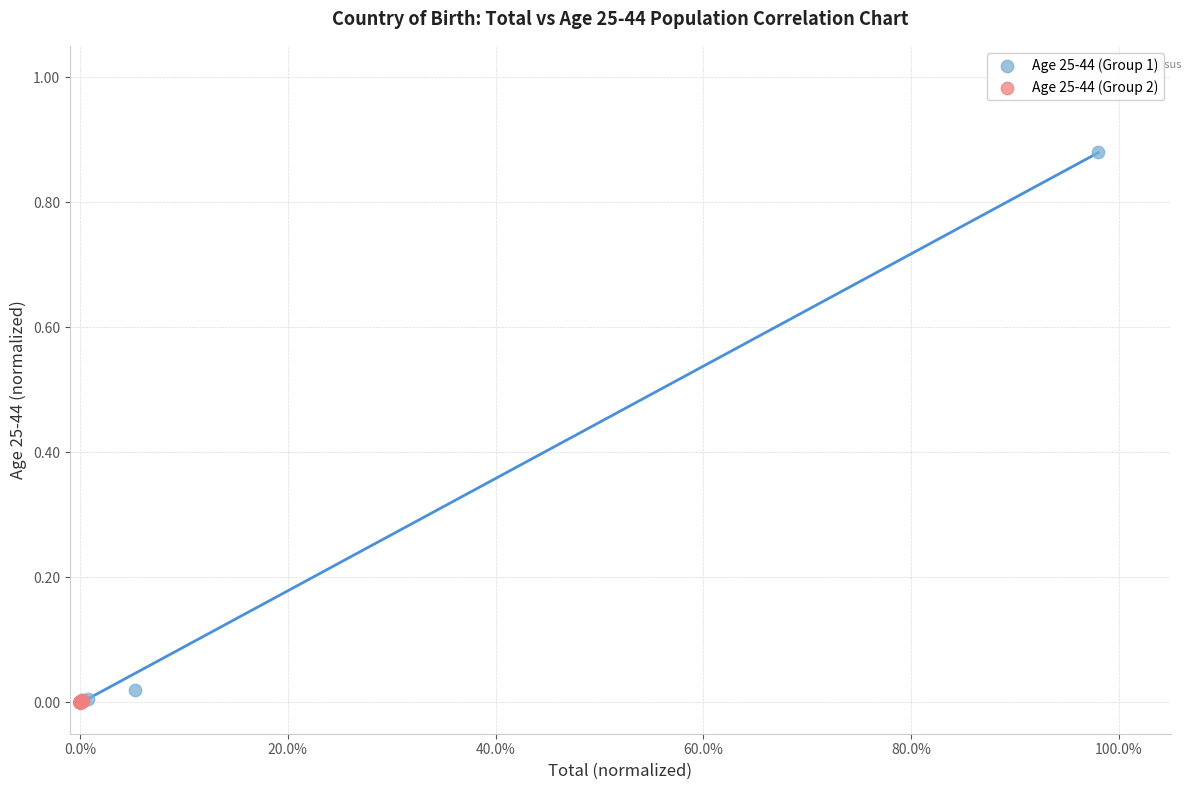

Which series has the widest spread of Y values?

Age 25-44 (Group 1)